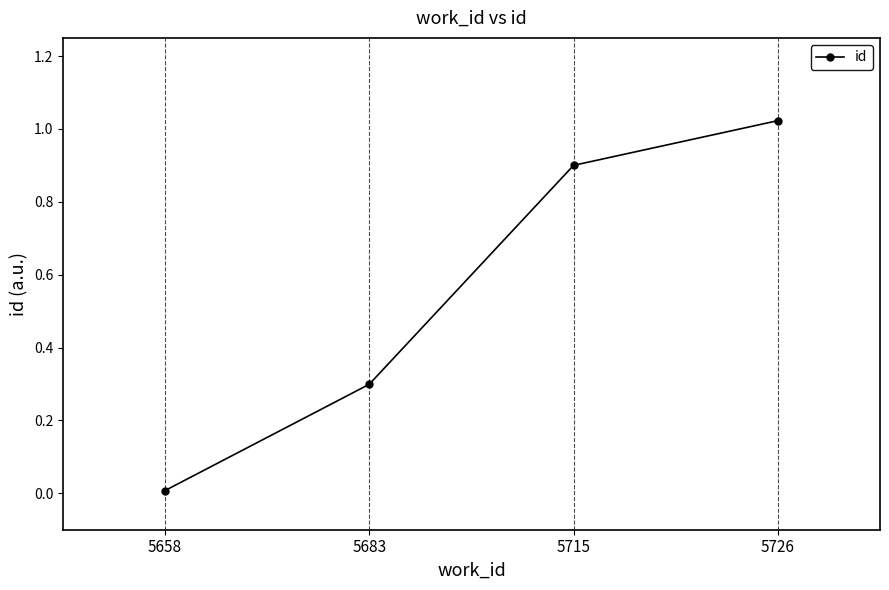

What is the difference between the values at 5715 and 5658?

0.9